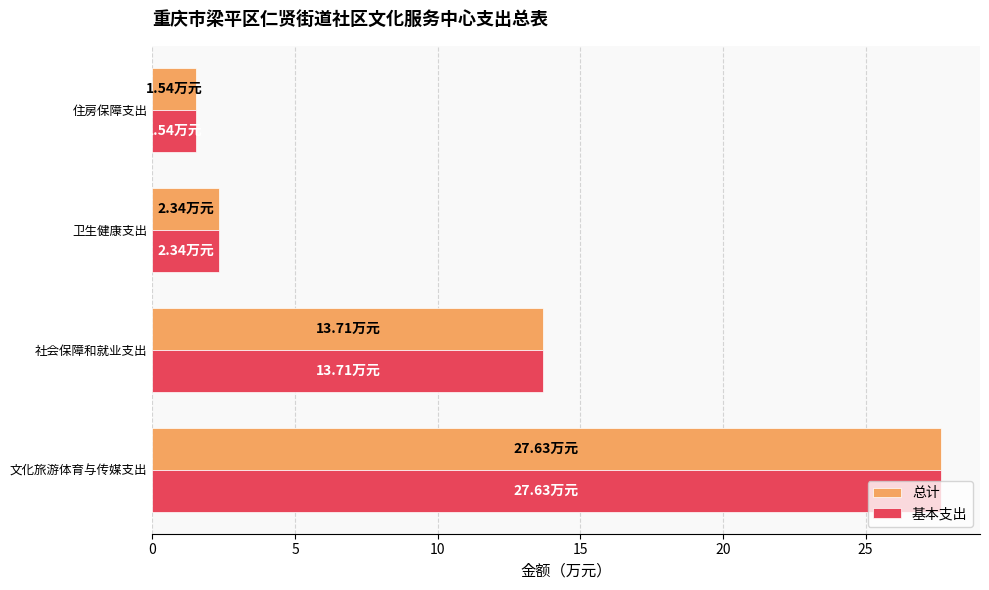

At how many categories does at least one series exceed 1?

4